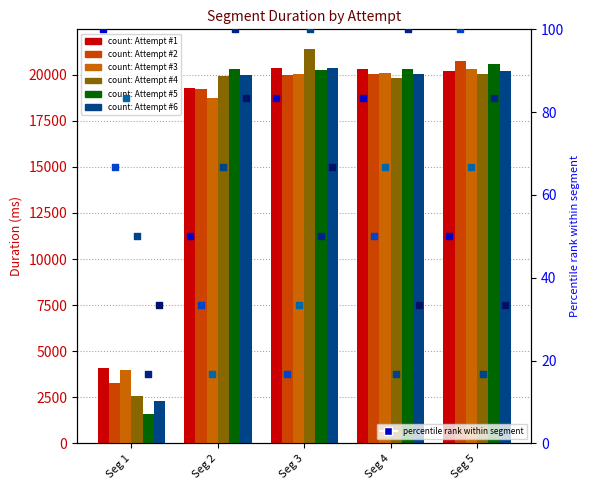

Which series contains the highest Y value?

Attempt #4